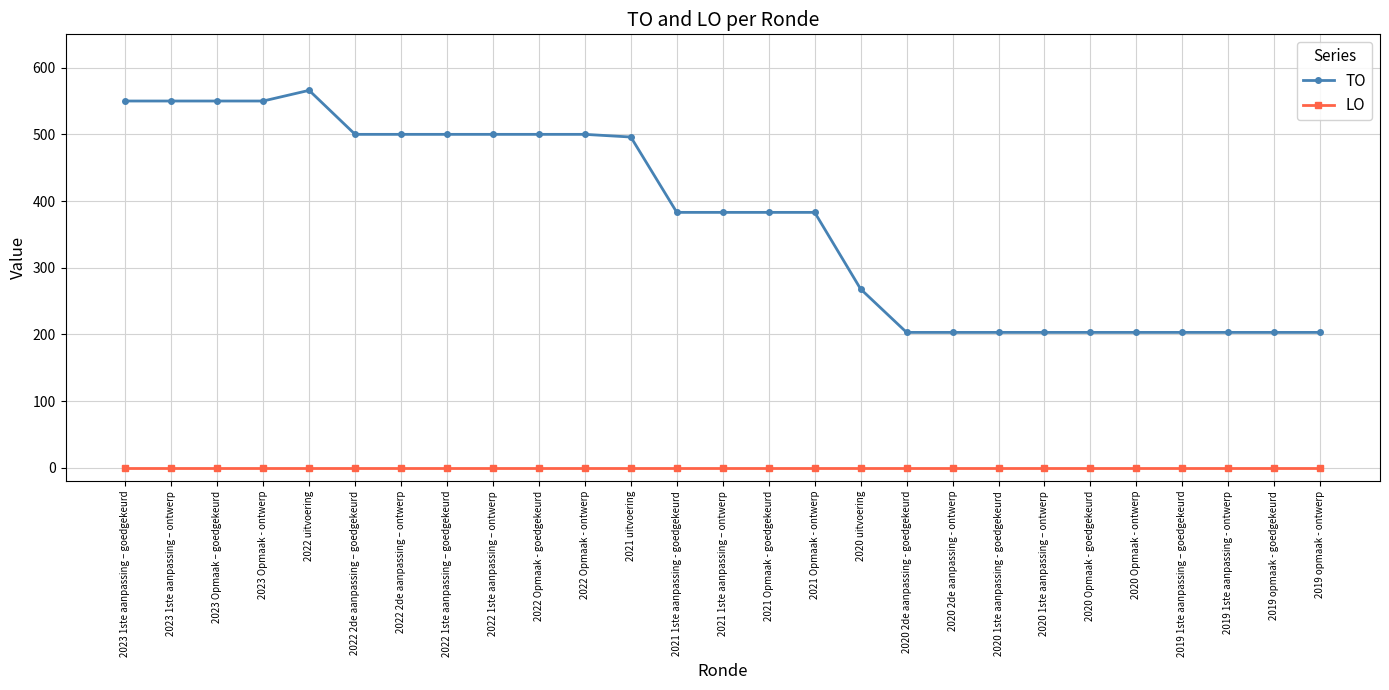

True or false: LO and TO cross at least once.

False